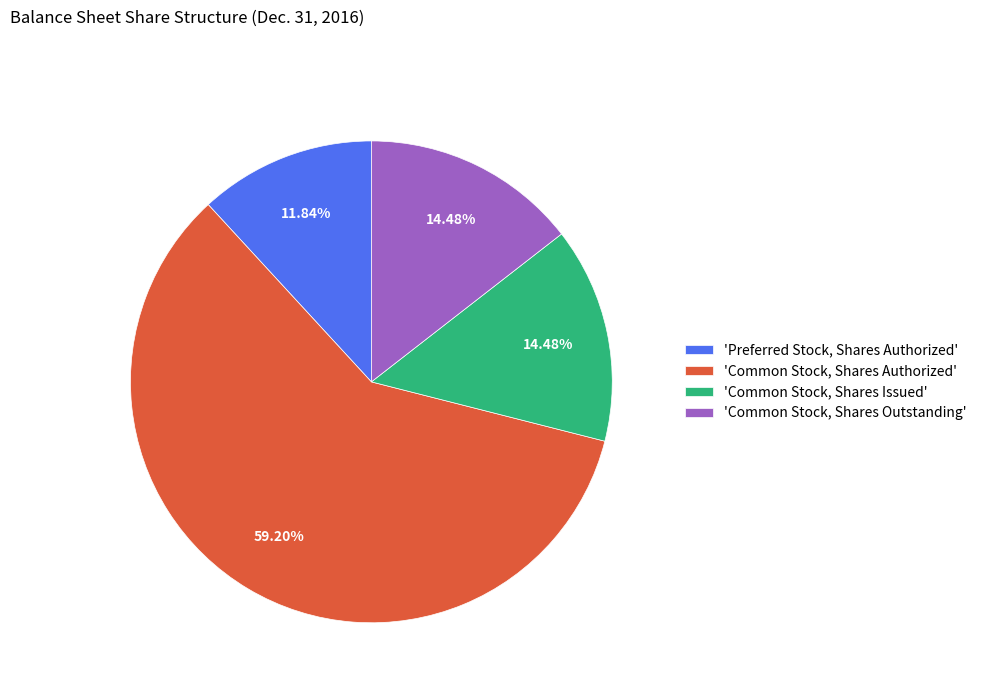

What is the smallest slice in the pie chart?

'Preferred Stock, Shares Authorized'